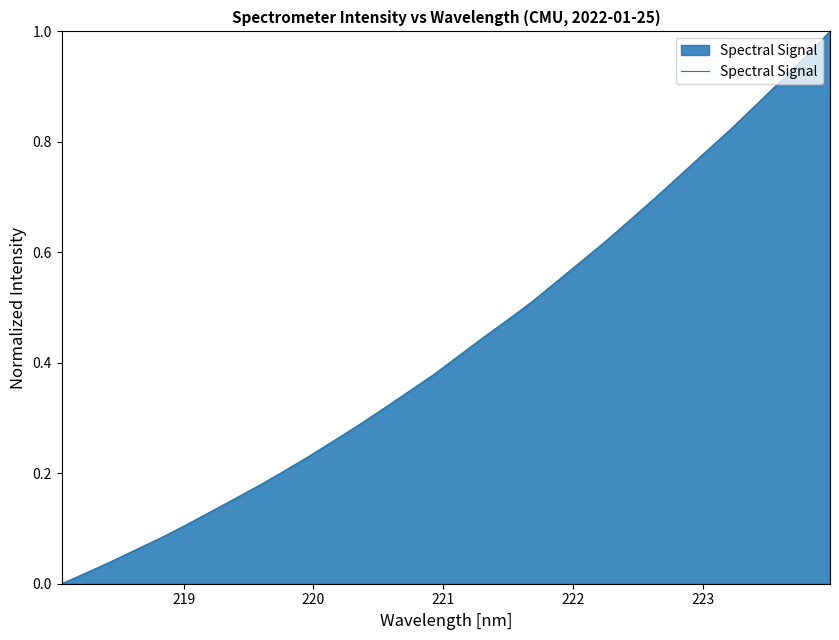

How many values are above zero?

31